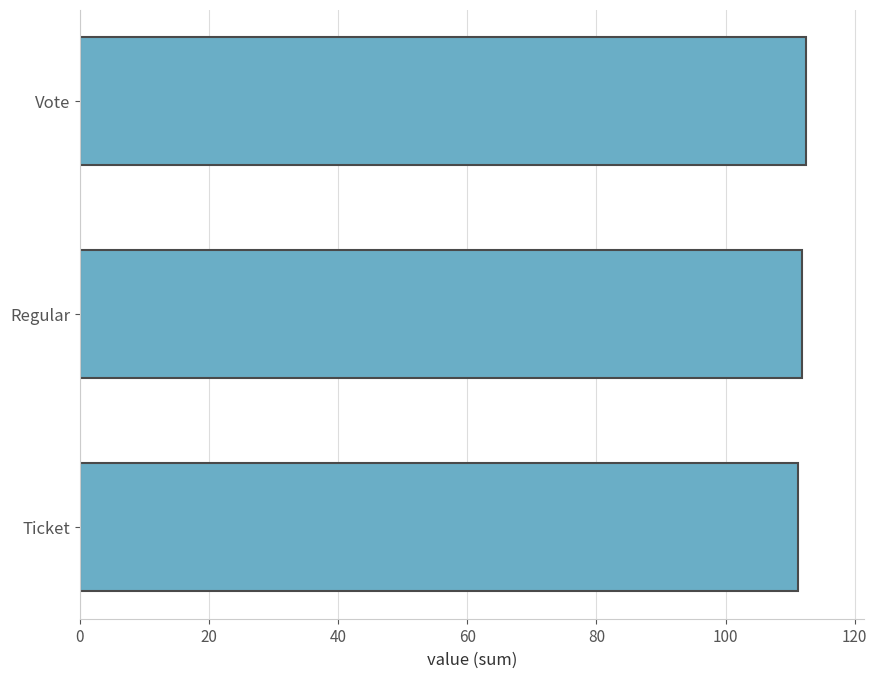

Reading bottom to top, what are all the values shown in this chart?

Ticket=111.3	Regular=111.8	Vote=112.4